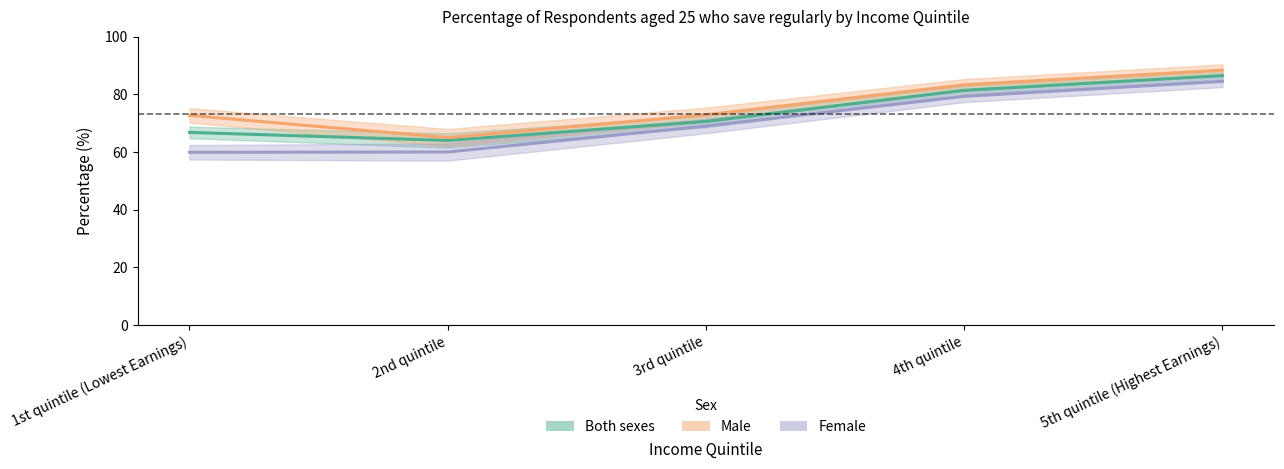

What is the minimum value shown in the chart?

59.9